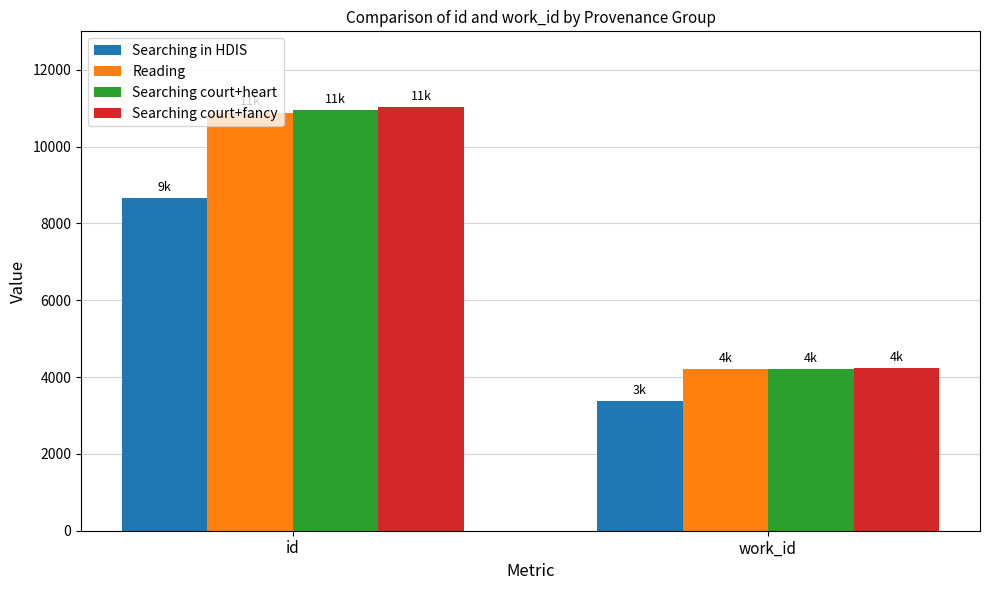

What is the minimum value shown in the chart?

3383